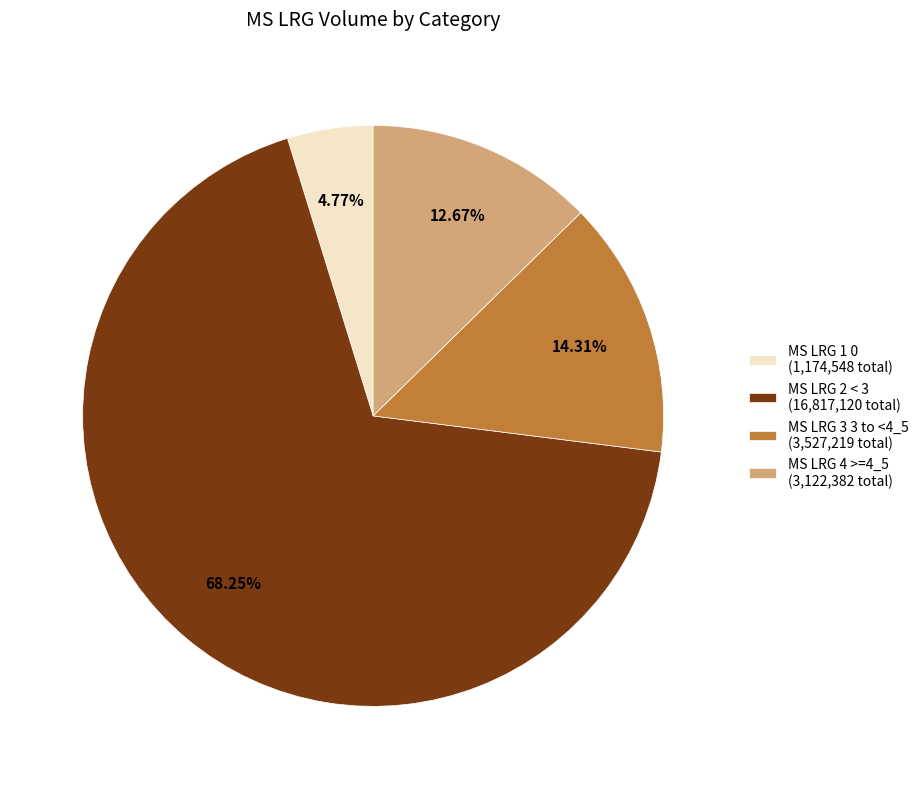

To the nearest percent, what is the average slice percentage?

25%